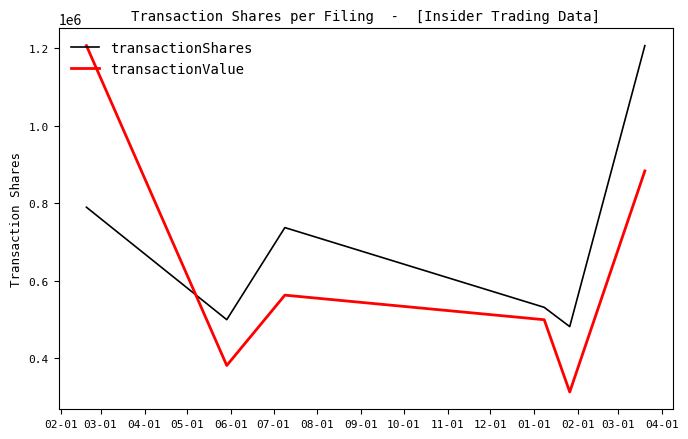

Rank the series by their average value, from lowest to highest.

transactionValue, transactionShares